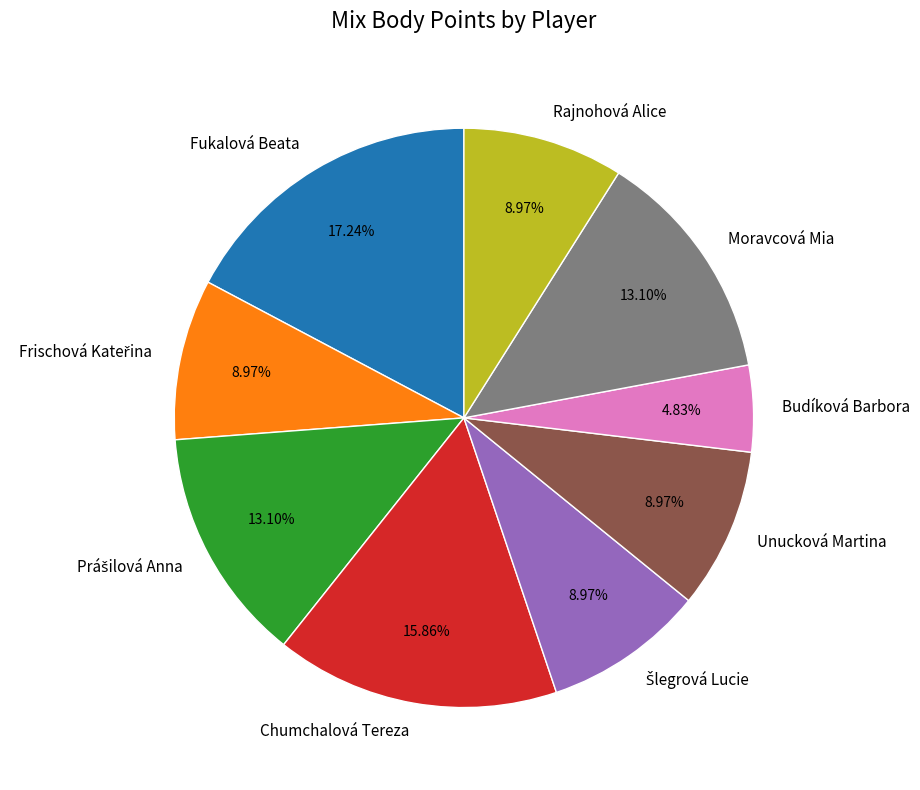

Which has a higher value, Rajnohová Alice or Chumchalová Tereza?

Chumchalová Tereza